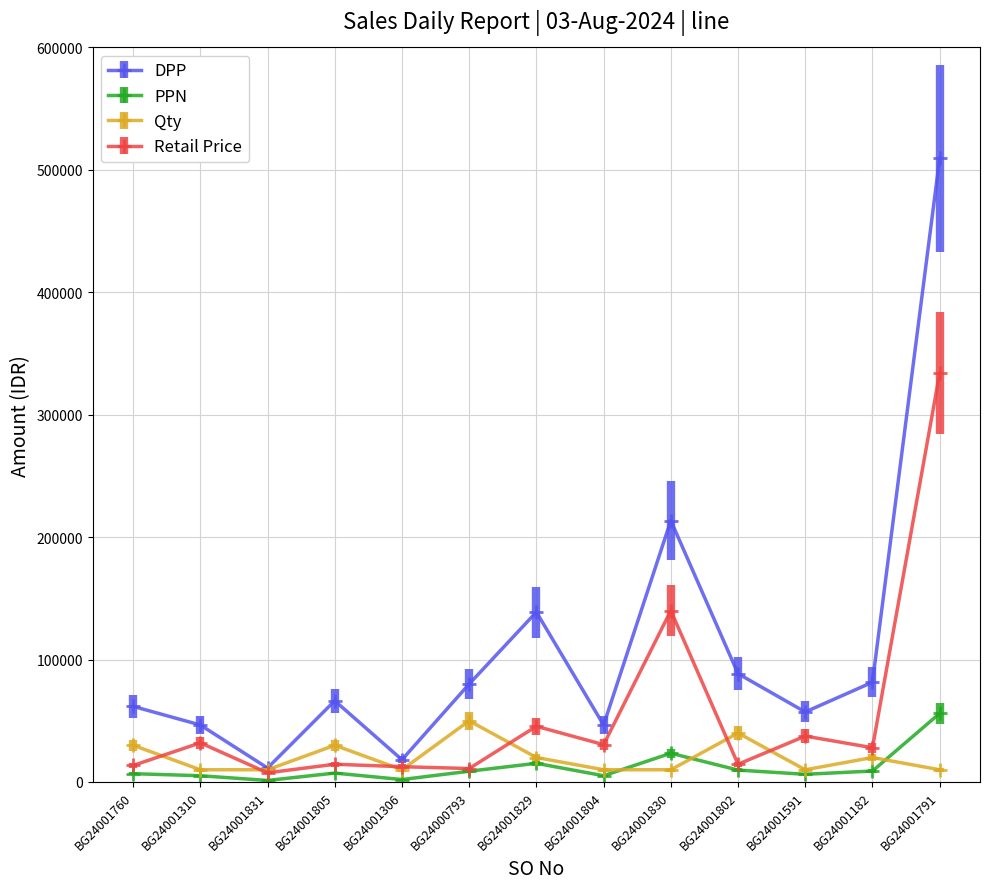

In DPP, how many points are higher than both neighbors (excluding endpoints)?

3